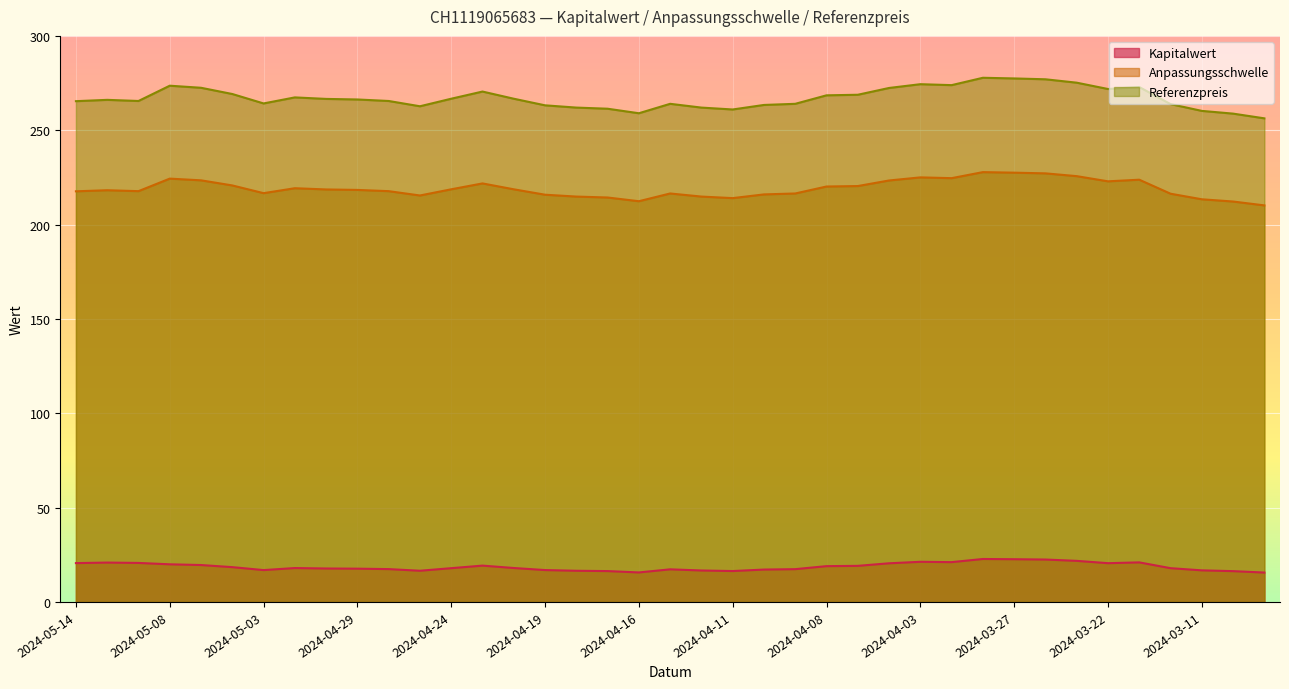

Which series has the widest spread of values?

Referenzpreis